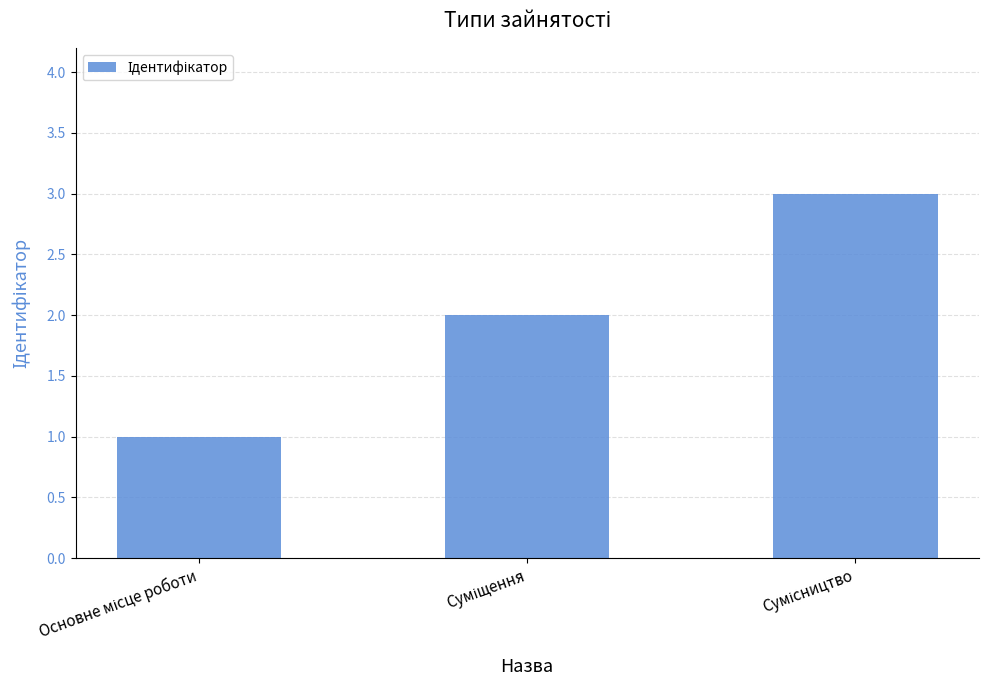

How many bars are there in total?

3